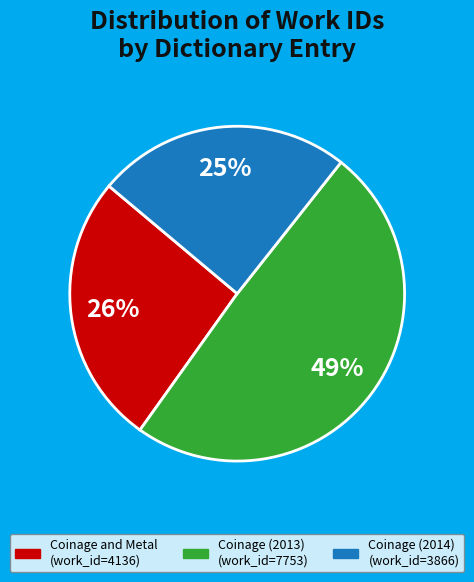

Which slice is the smallest?

Coinage (2014)